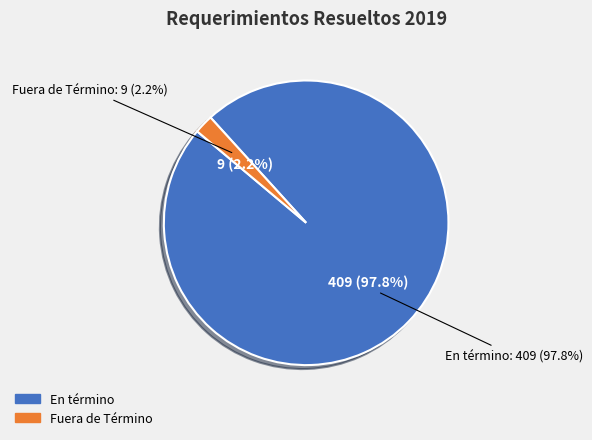

What is the majority slice?

En término